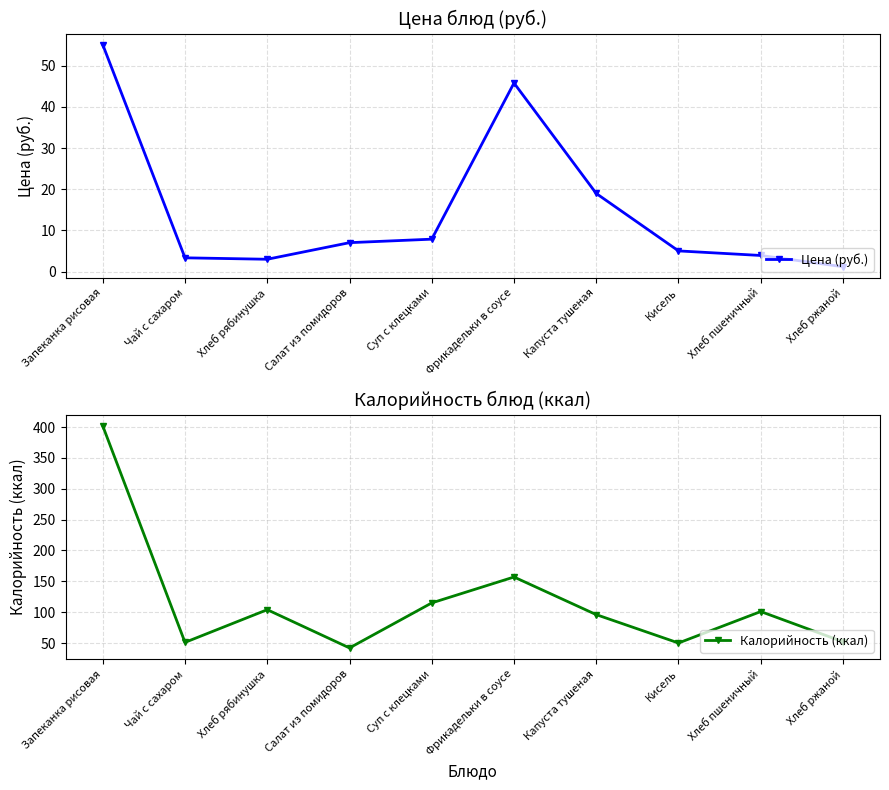

True or false: Калорийность (ккал) and Цена (руб.) cross at least once.

False